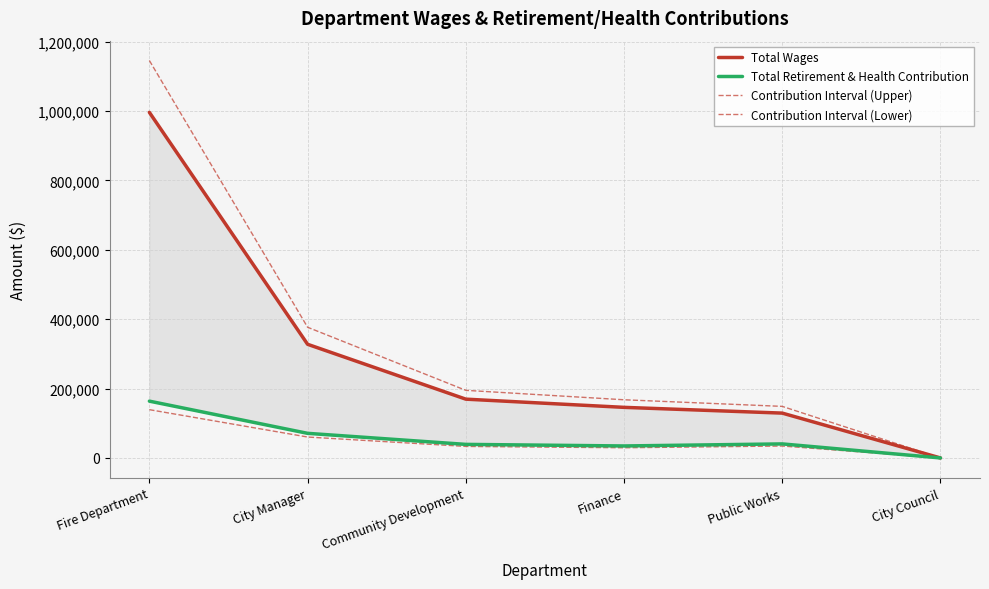

True or false: Contribution Interval (Lower) has more than 1 interior local peaks.

False